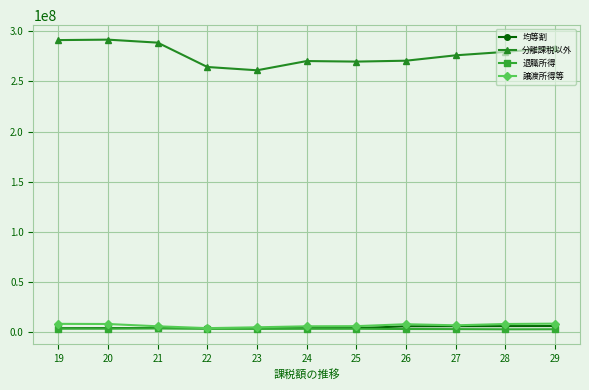

What is the value of the 分離課税以外 point at the 3rd from the left?

288801788